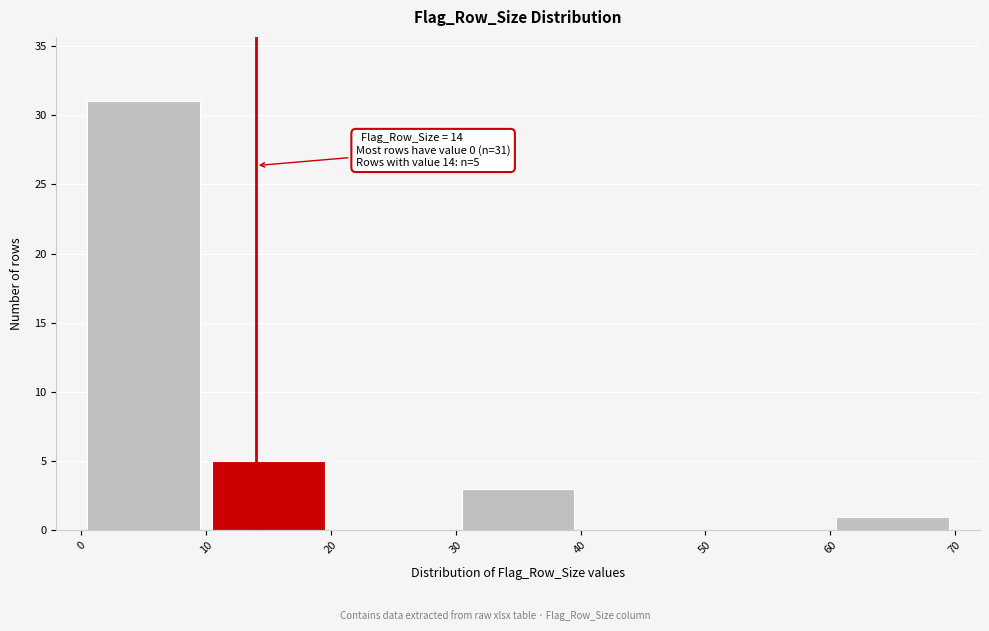

Which range on the x-axis has the tallest bar?

0 to 10